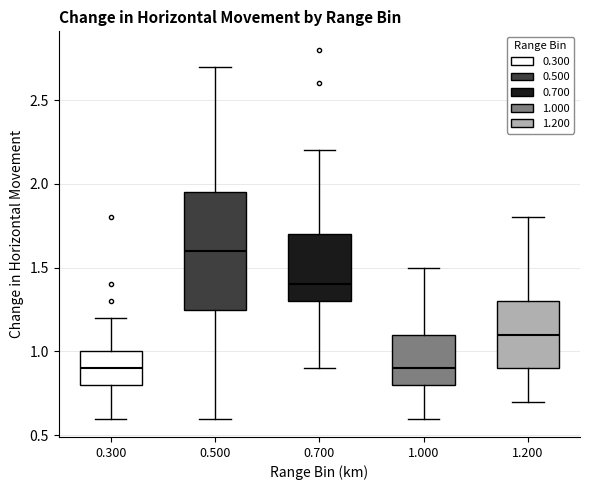

Where does the upper whisker of the box at x = 0.500 end on the y-axis? The values are not printed on the chart, so give them approximately, as read against the axis.

2.70